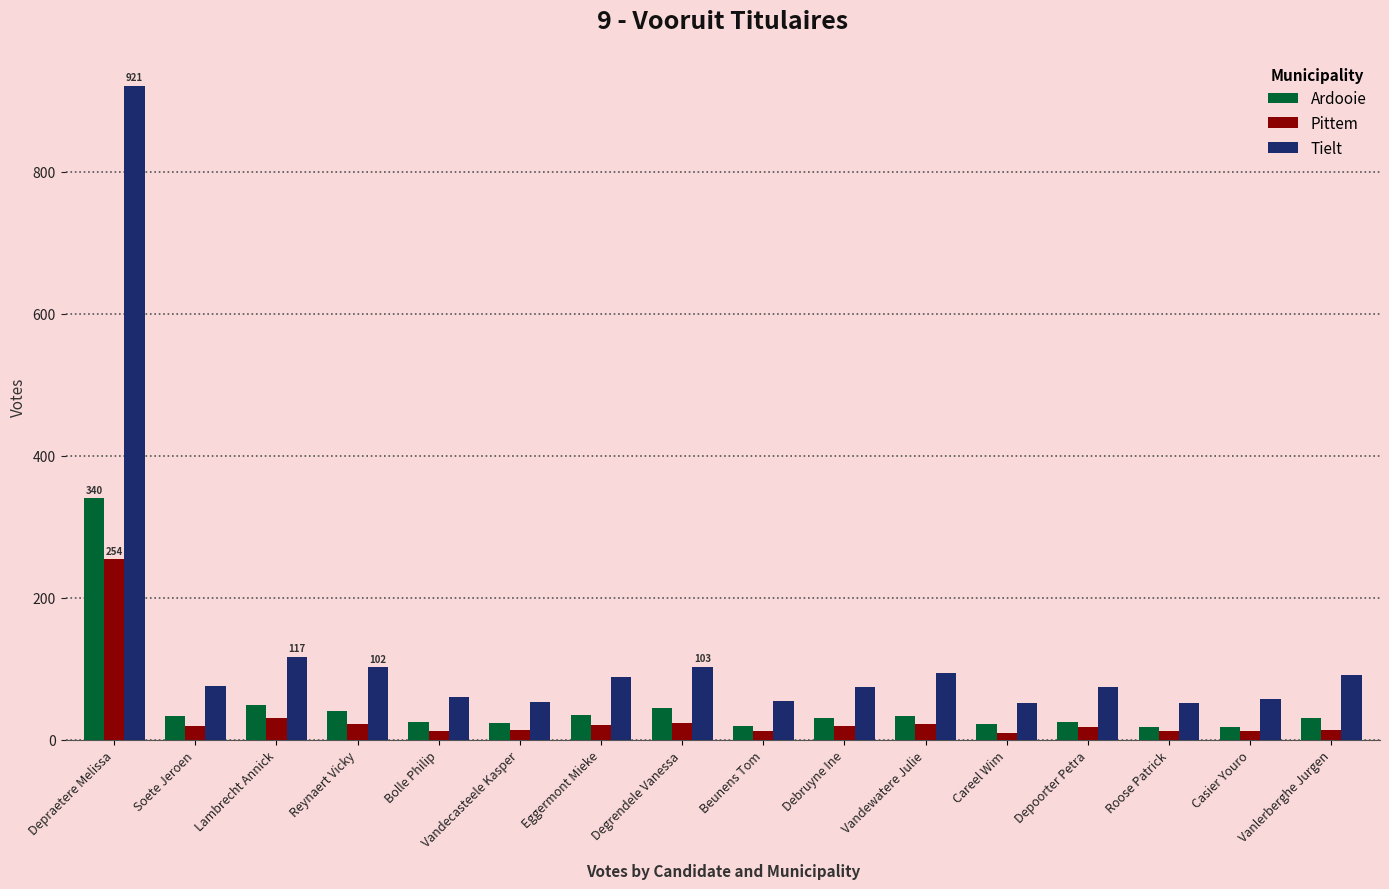

True or false: Tielt has a value of 42 at Debruyne Ine.

False